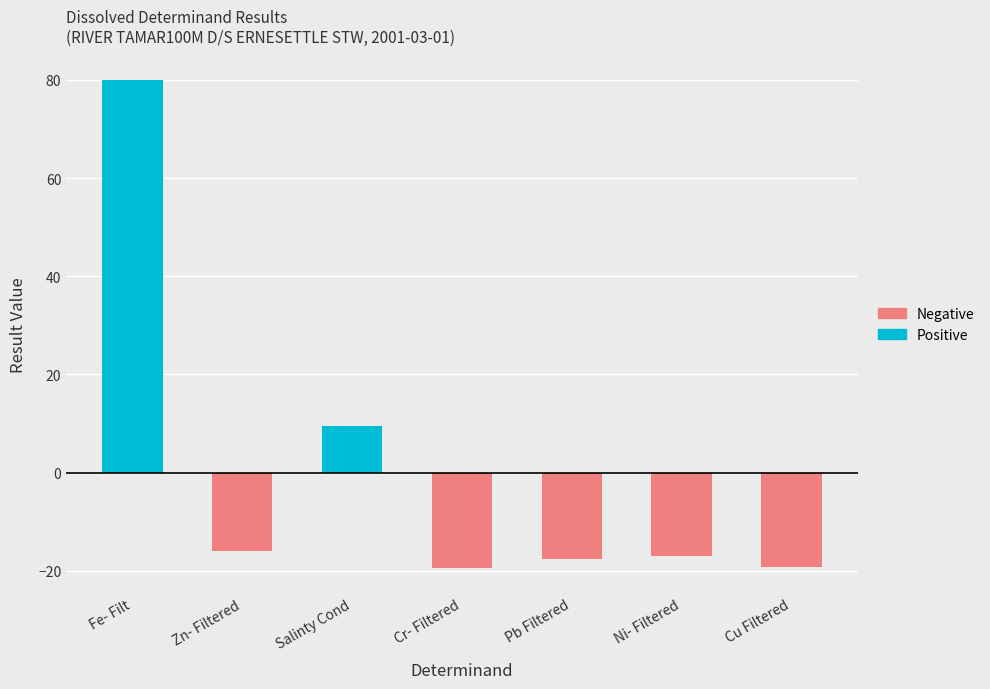

Where is Negative nearest to the value -9?

Zn- Filtered